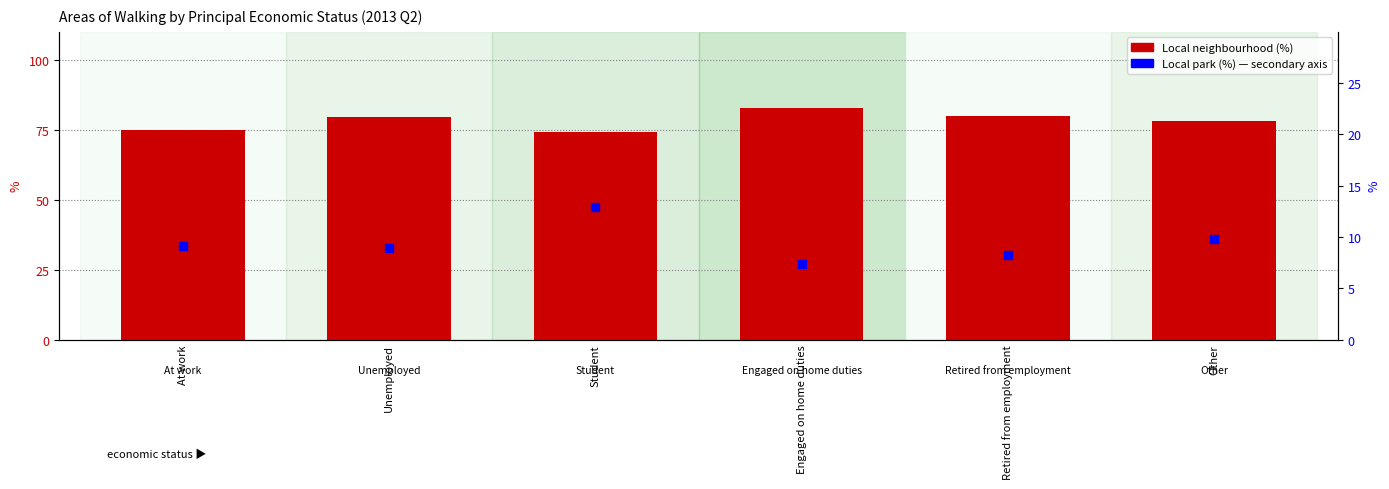

What are all the series names shown in the legend?

Local neighbourhood, Local park